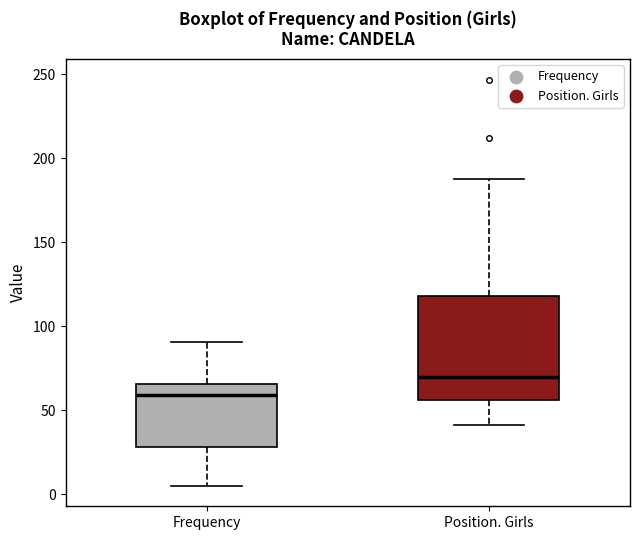

Reading left to right, transcribe this box plot: for each box, give where its median line is, the range the box spans, and where its two whiskers end, as read against the y-axis. The values are not printed on the chart, so give them approximately, as read against the axis.

Frequency: median 60, box 30 to 65, whiskers 5 to 90
Position. Girls: median 70, box 55 to 120, whiskers 40 to 190